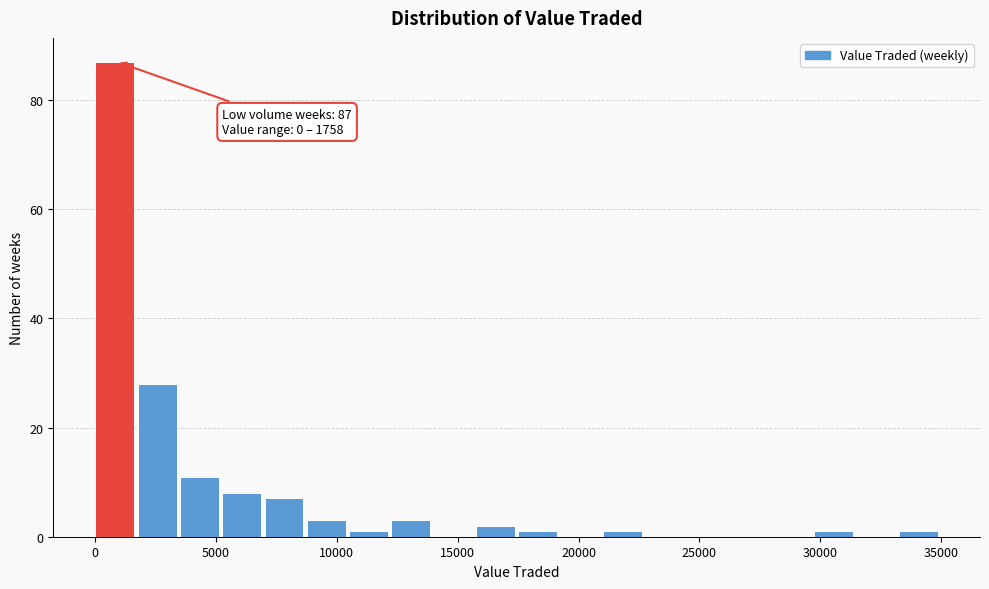

Around what value on the x-axis is the tallest bar? Give the approximate position of its centre, as read against the axis.

1000